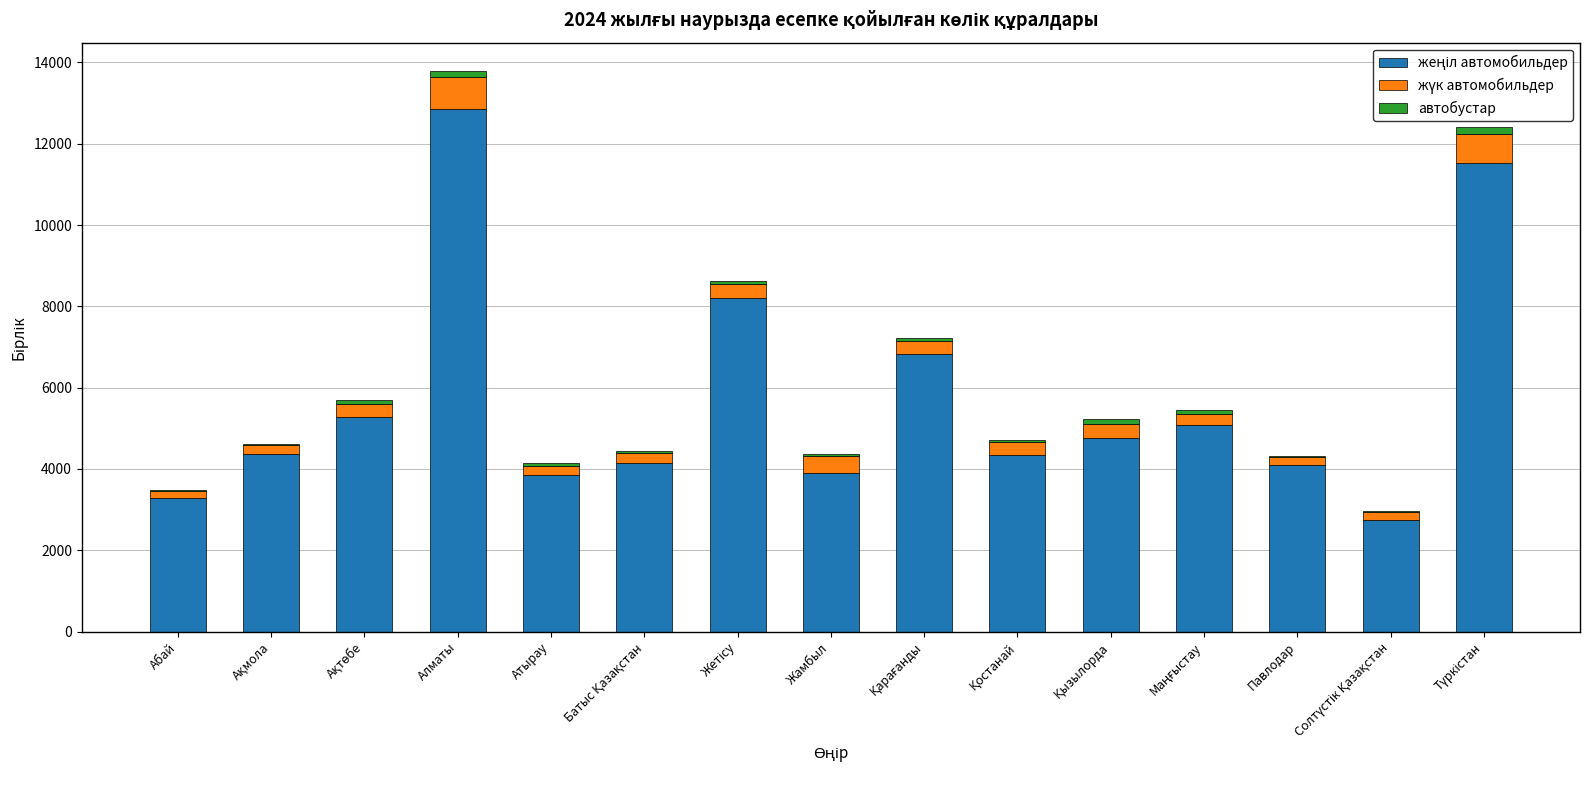

At which category is the sum across all series the highest?

Алматы